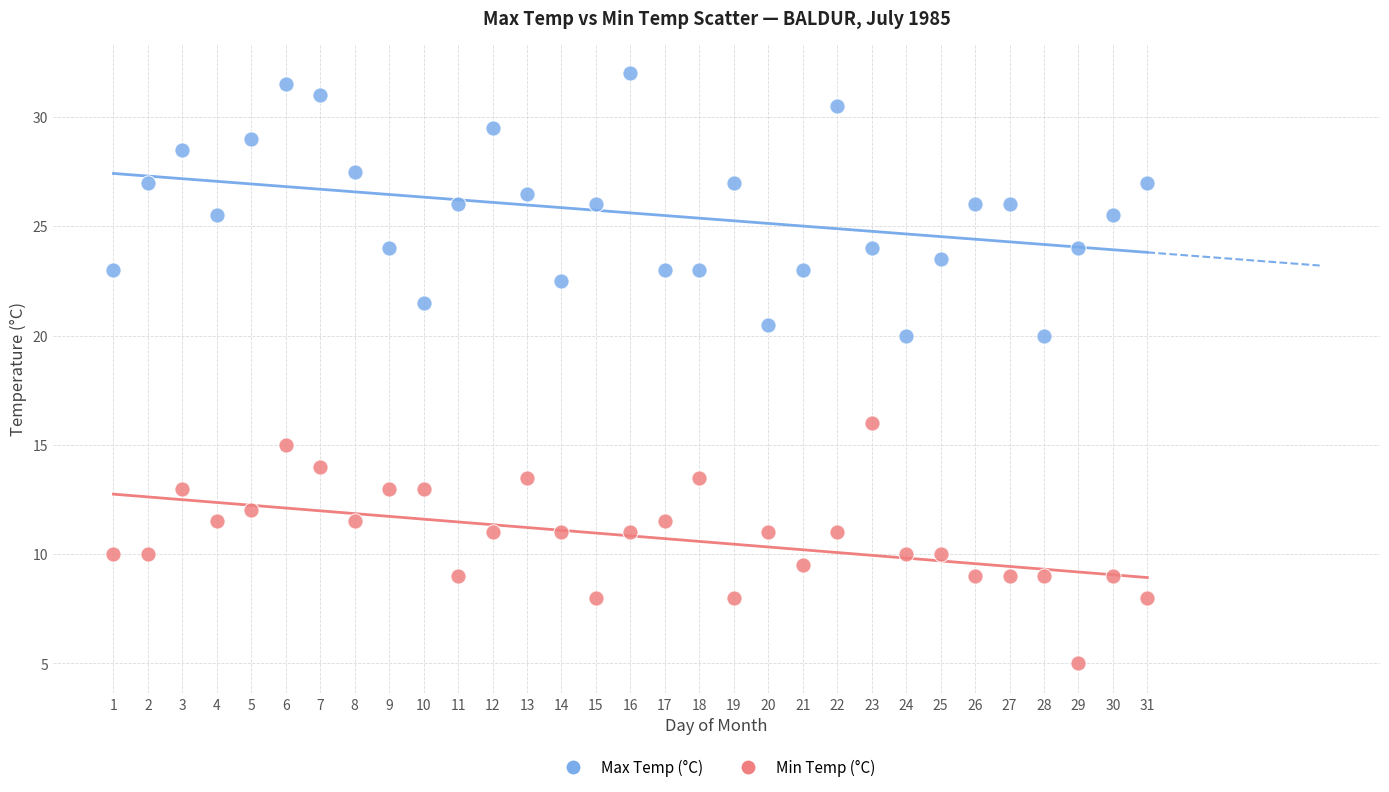

Which series reaches the maximum Y coordinate?

Max Temp (°C)